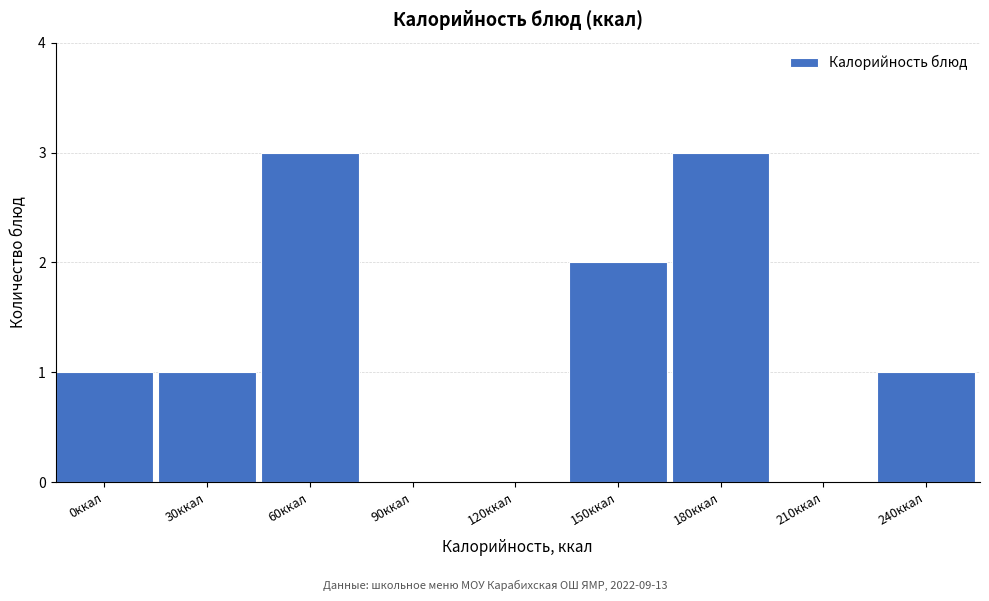

Reading right to left, list all the values displayed in this chart.

240ккал=1	210ккал=0	180ккал=3	150ккал=2	120ккал=0	90ккал=0	60ккал=3	30ккал=1	0ккал=1